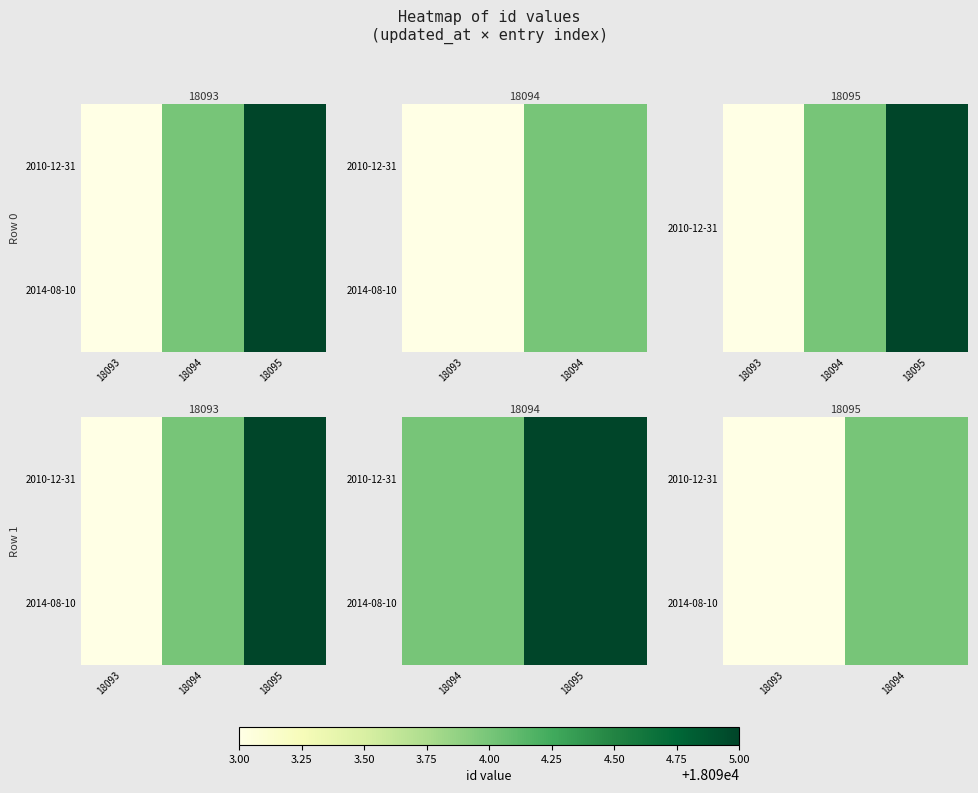

Is the value of 2010-12-31 at 18094 greater than the value of 2014-08-10 at 18094?

No